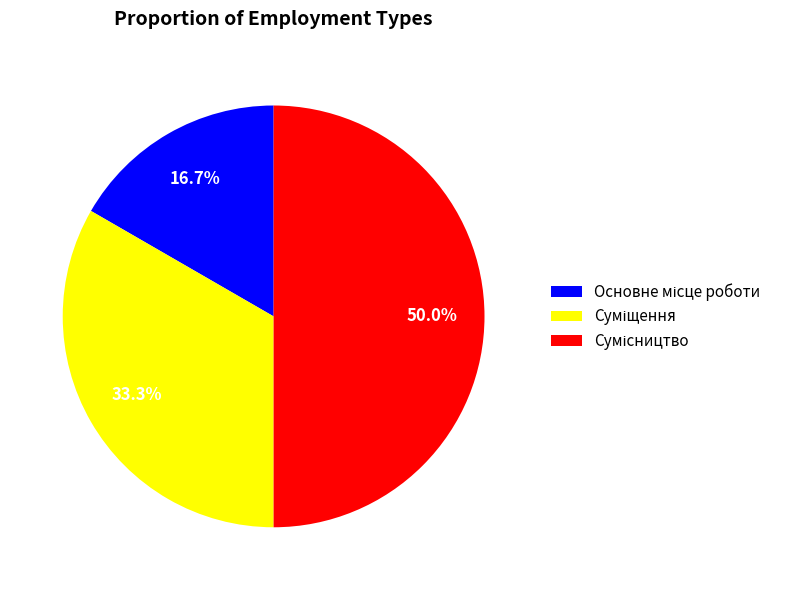

How many segments does this pie chart have?

3